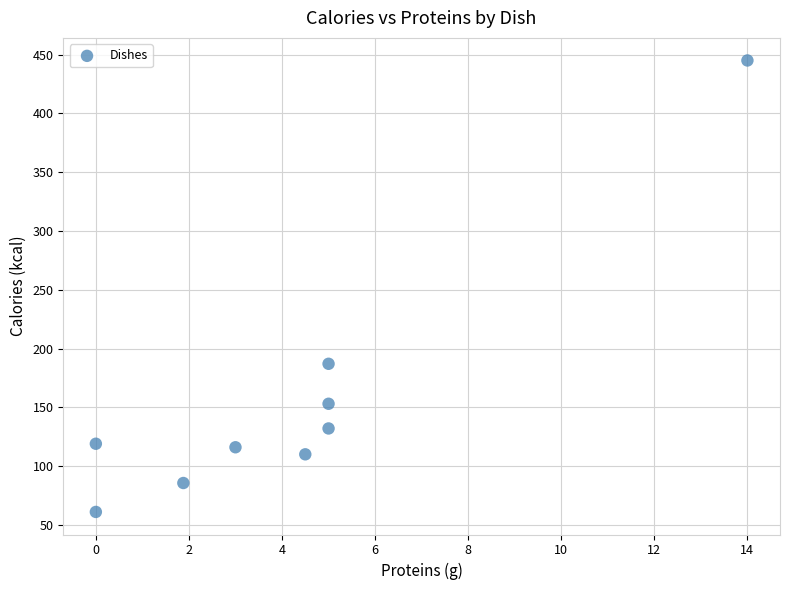

What Y value in the scatter plot is closest to 253?

187.0